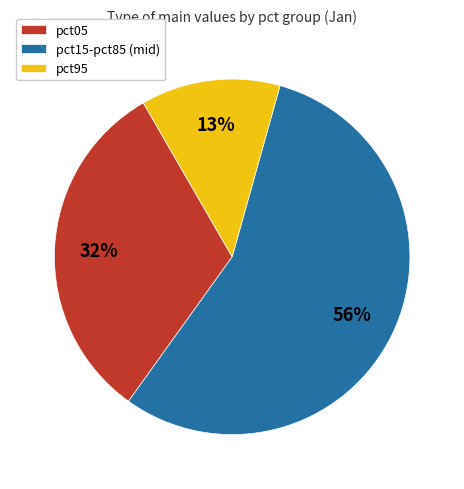

Does pct95 represent more than half of the total?

No